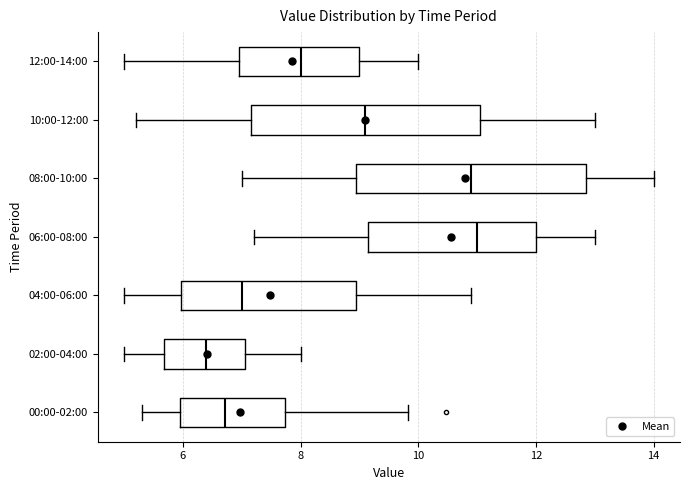

Reading bottom to top, read every box against the x-axis: the position of its median line, the range the box covers, and the ends of its whiskers. The values are not printed on the chart, so give them approximately, as read against the axis.

00:00-02:00: median 6.8, box 6.0 to 7.8, whiskers 5.4 to 9.8
02:00-04:00: median 6.4, box 5.6 to 7.0, whiskers 5.0 to 8.0
04:00-06:00: median 7.0, box 6.0 to 9.0, whiskers 5.0 to 11.0
06:00-08:00: median 11.0, box 9.2 to 12.0, whiskers 7.2 to 13.0
08:00-10:00: median 11.0, box 9.0 to 12.8, whiskers 7.0 to 14.0
10:00-12:00: median 9.2, box 7.2 to 11.0, whiskers 5.2 to 13.0
12:00-14:00: median 8.0, box 7.0 to 9.0, whiskers 5.0 to 10.0